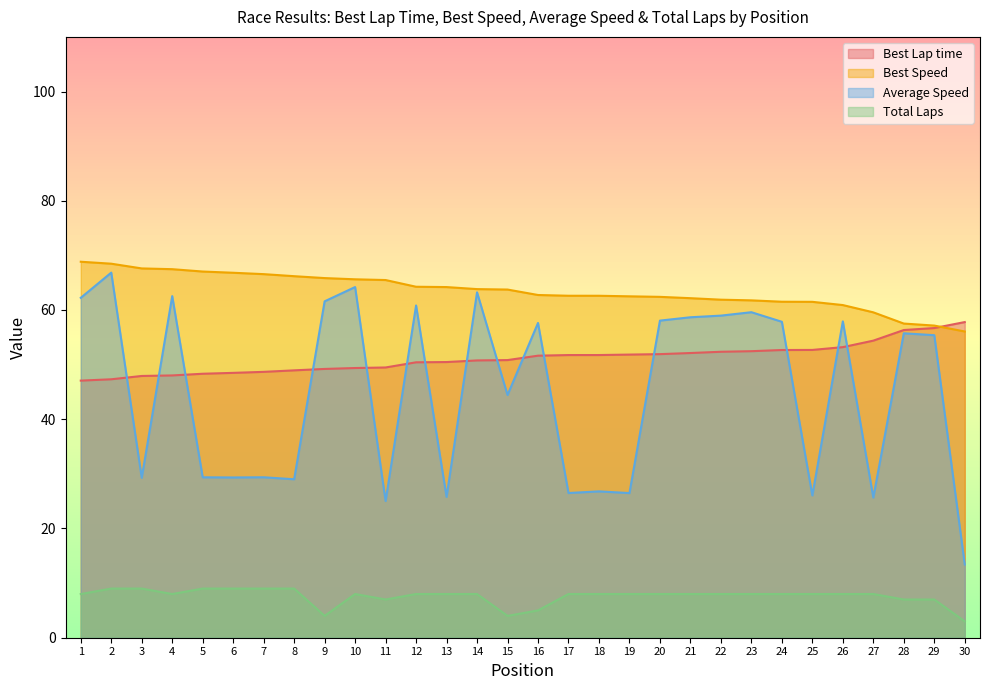

After their last crossing, which series has the higher values: Best Lap time or Best Speed?

Best Lap time